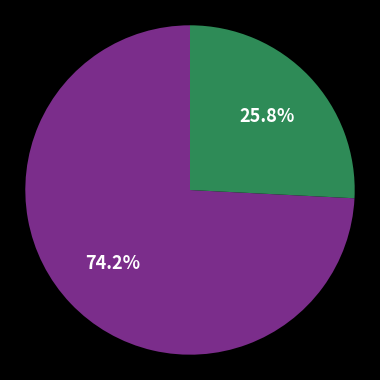

Does any single category account for the majority?

Yes